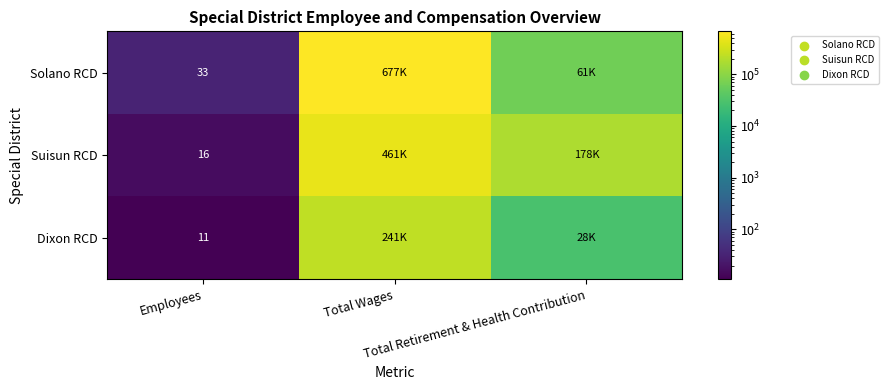

What is the highest value of the Dixon RCD series?

240735